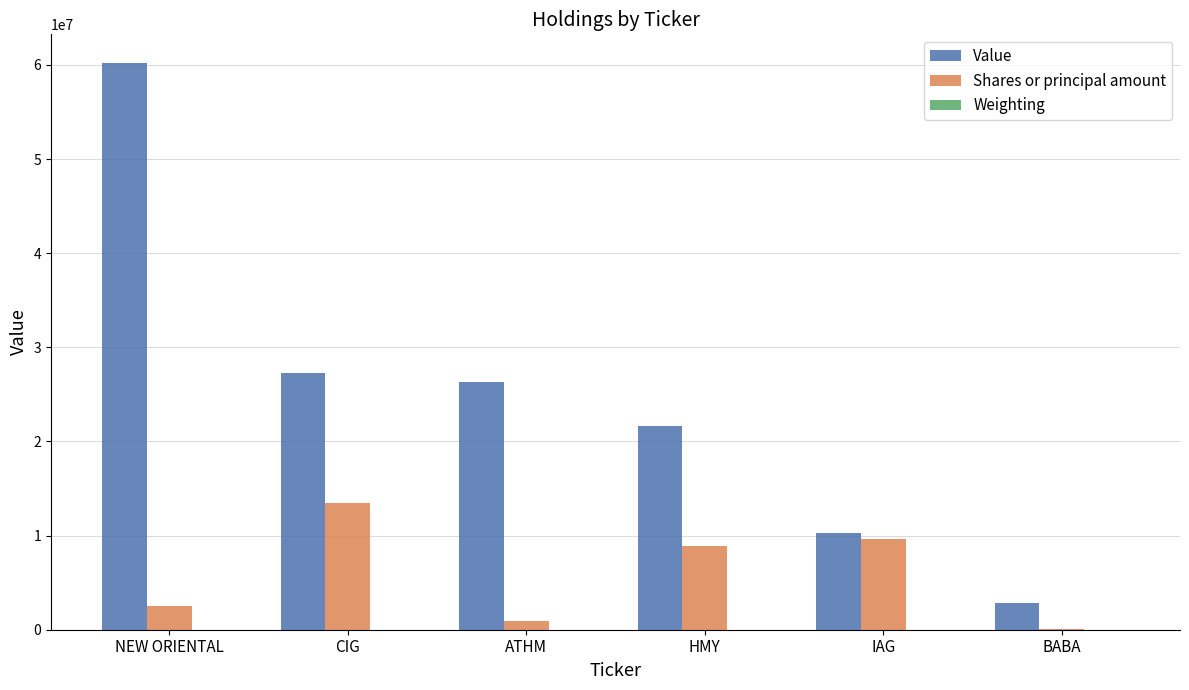

What is the sum of all Shares or principal amount values?

35484758.0